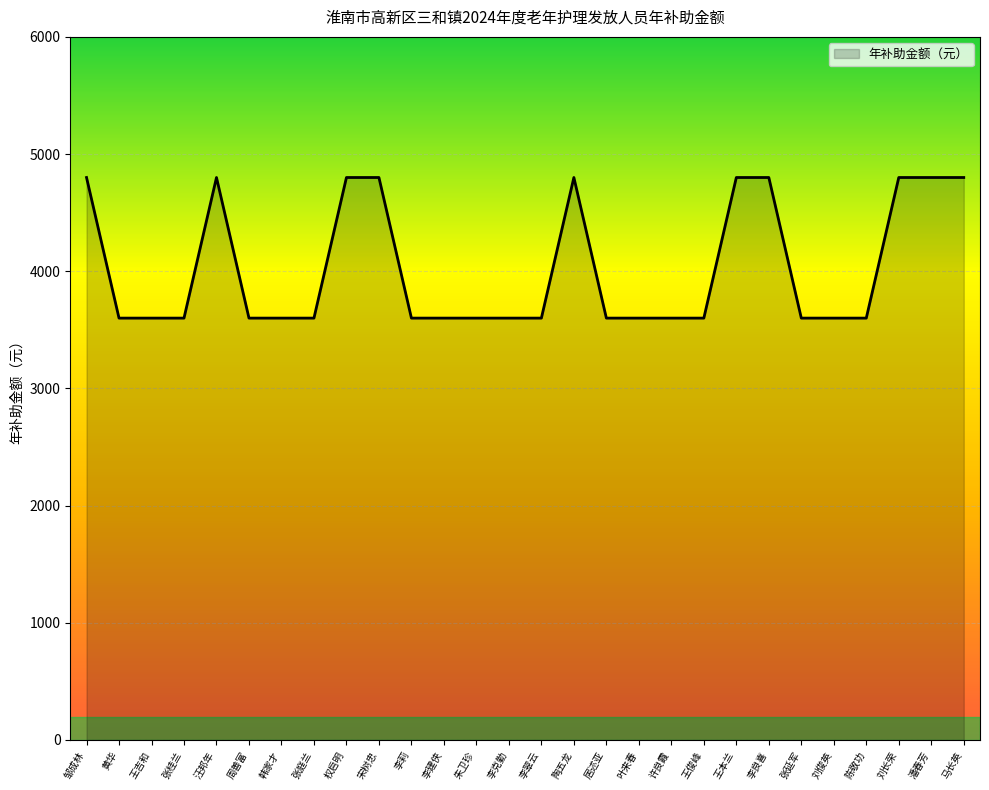

What is the difference between the maximum and minimum values?

1200